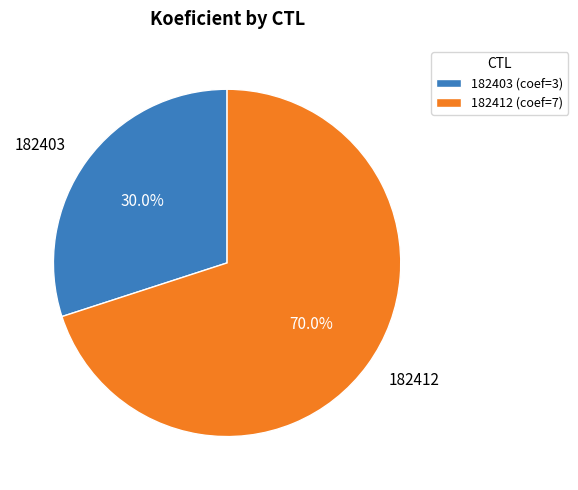

Which has a higher value, 182412 or 182403?

182412